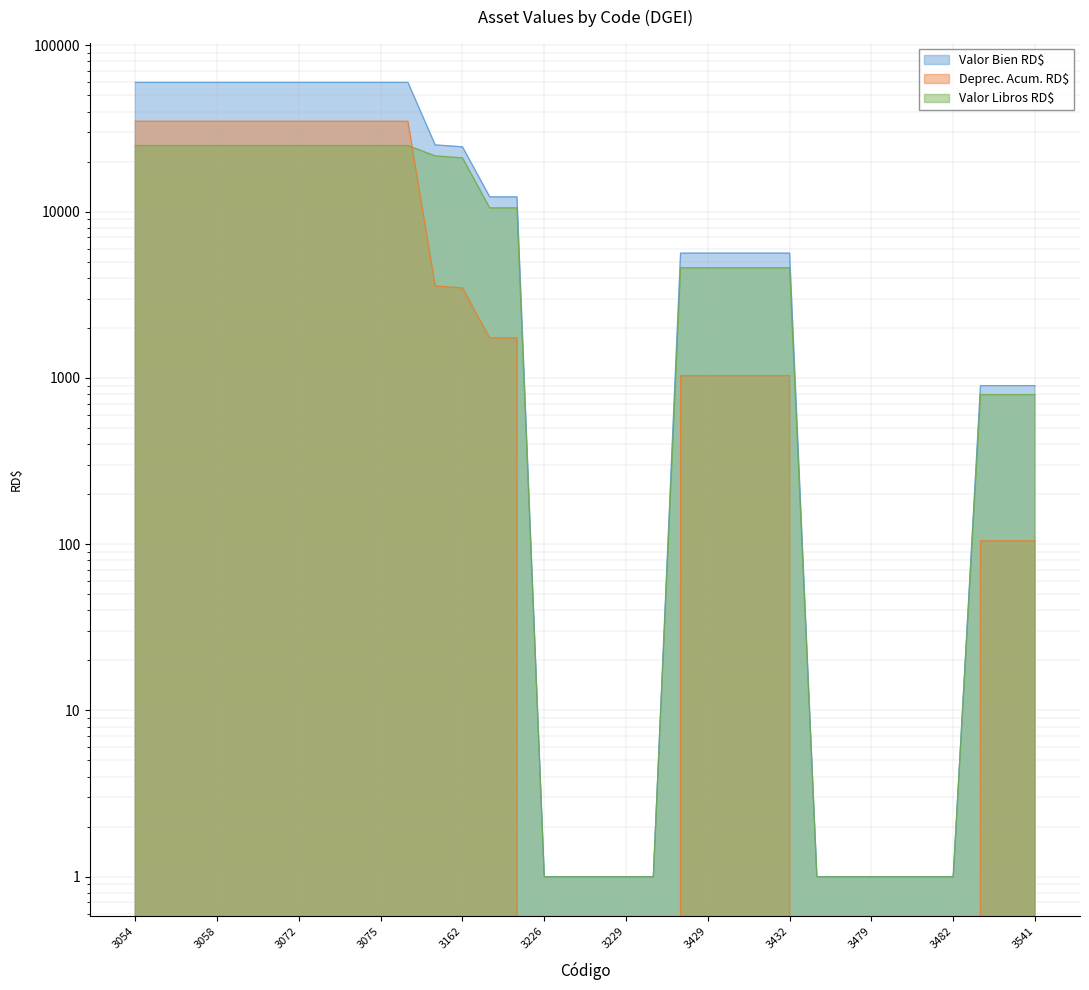

Reading left to right, extract all data points from this chart.

Valor Bien RD$: 3054=59904.3	3055=59904.3	3056=59904.3	3058=59904.3	3067=59904.3	3068=59904.3	3072=59904.3	3073=59904.3	3074=59904.3	3075=59904.3	3076=59904.3	3152=25200.0	3162=24544.0	3166=12272.0	3167=12272.0	3226=1.0	3227=1.0	3228=1.0	3229=1.0	3230=1.0	3428=5628.6	3429=5628.6	3430=5628.6	3431=5628.6	3432=5628.6	3444=1.0	3455=1.0	3479=1.0	3480=1.0	3481=1.0	3482=1.0	3539=898.2	3540=898.2	3541=898.2
Deprec. Acum. RD$: 3054=34943.6	3055=34943.6	3056=34943.6	3058=34943.6	3067=34943.6	3068=34943.6	3072=34943.6	3073=34943.6	3074=34943.6	3075=34943.6	3076=34943.6	3152=3569.9	3162=3476.9	3166=1738.4	3167=1738.4	3226=0.0	3227=0.0	3228=0.0	3229=0.0	3230=0.0	3428=1031.7	3429=1031.7	3430=1031.7	3431=1031.7	3432=1031.7	3444=0.0	3455=0.0	3479=0.0	3480=0.0	3481=0.0	3482=0.0	3539=104.7	3540=104.7	3541=104.7
Valor Libros RD$: 3054=24960.7	3055=24960.7	3056=24960.7	3058=24960.7	3067=24960.7	3068=24960.7	3072=24960.7	3073=24960.7	3074=24960.7	3075=24960.7	3076=24960.7	3152=21630.1	3162=21067.1	3166=10533.6	3167=10533.6	3226=1.0	3227=1.0	3228=1.0	3229=1.0	3230=1.0	3428=4596.9	3429=4596.9	3430=4596.9	3431=4596.9	3432=4596.9	3444=1.0	3455=1.0	3479=1.0	3480=1.0	3481=1.0	3482=1.0	3539=793.5	3540=793.5	3541=793.5